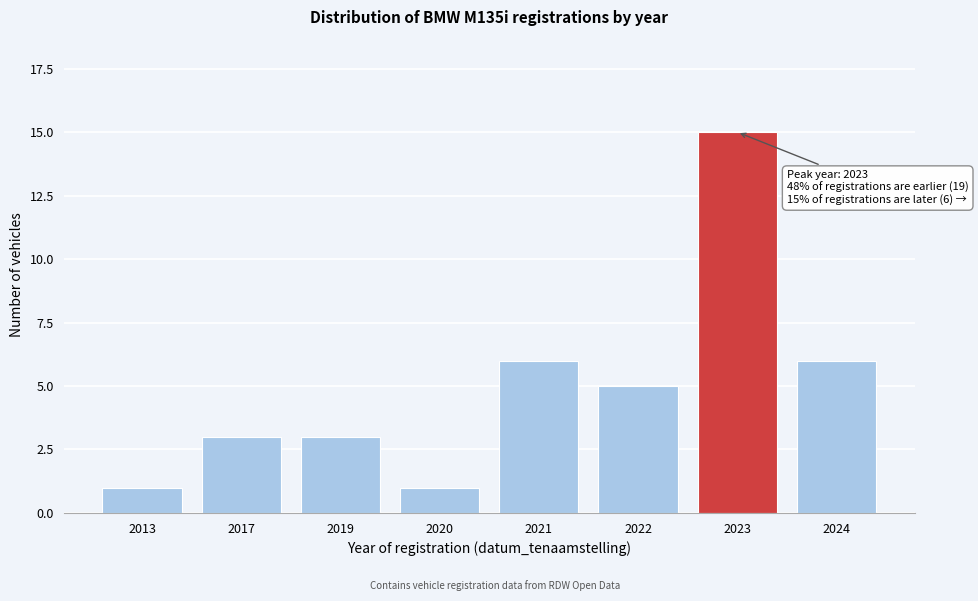

Reading right to left, what are all the values shown in this chart?

6	15	5	6	1	3	3	1